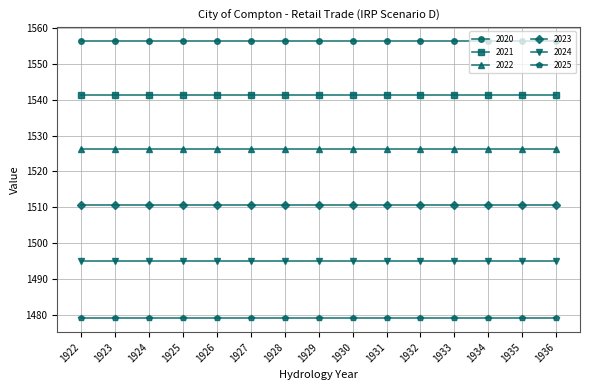

What is the value of the 2024 point at the 7th from the left?

1494.9